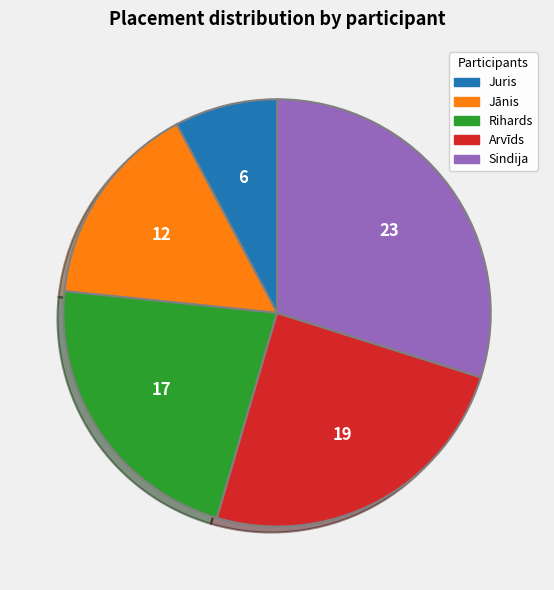

Rank the categories by value from lowest to highest.

Juris, Jānis, Rihards, Arvīds, Sindija